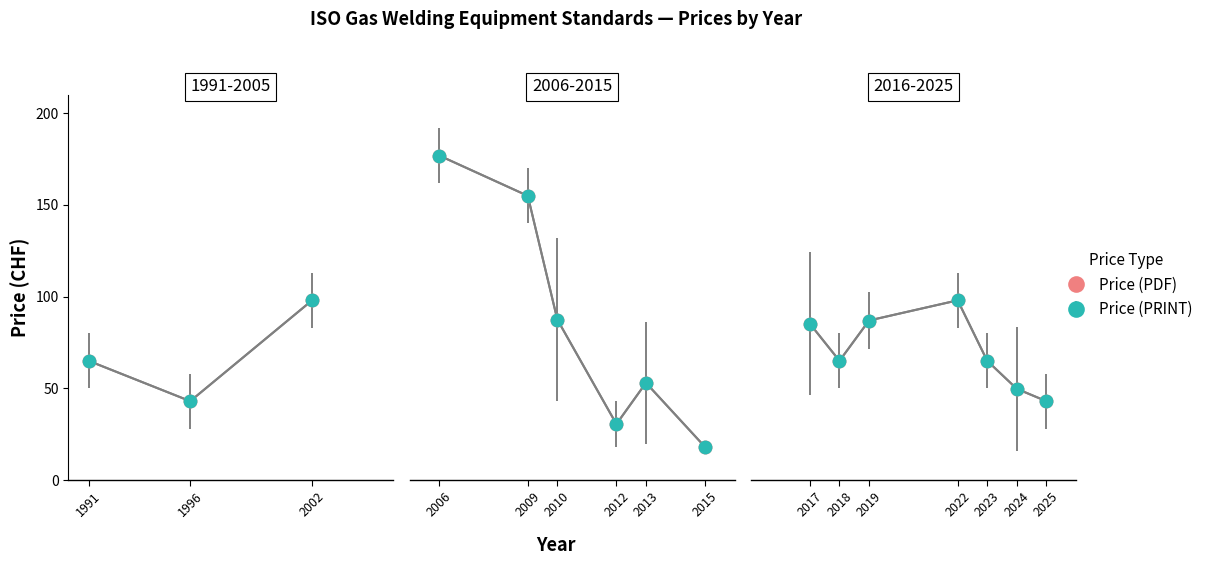

Where is the first local maximum for Price (PDF)?

2